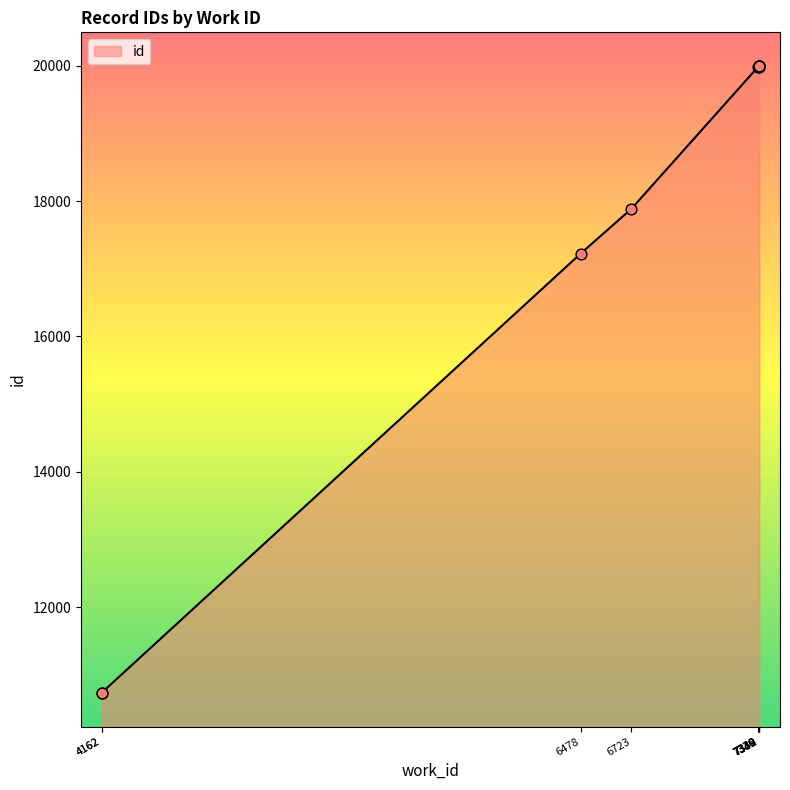

Which has a higher value, 7340 or 4162?

7340